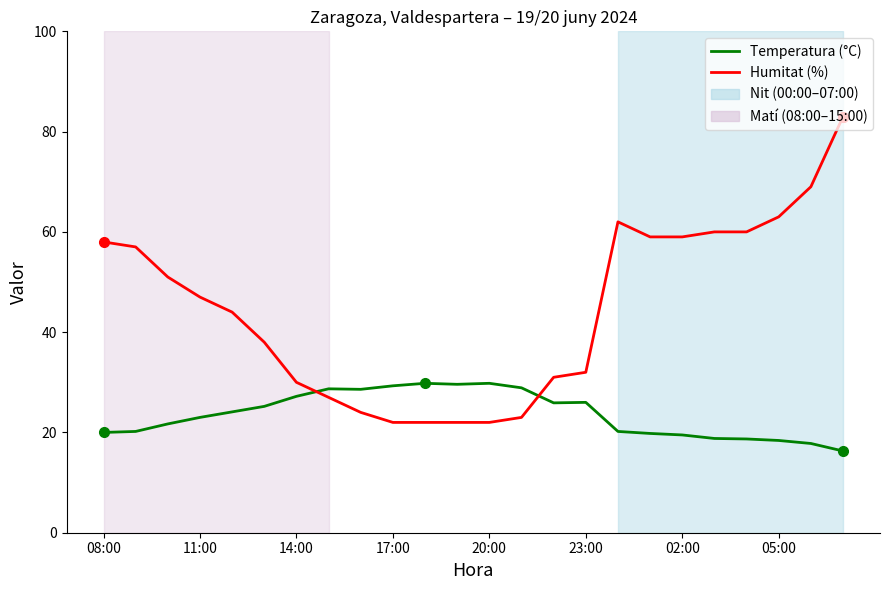

Which series has the widest spread of values?

Humitat (%)